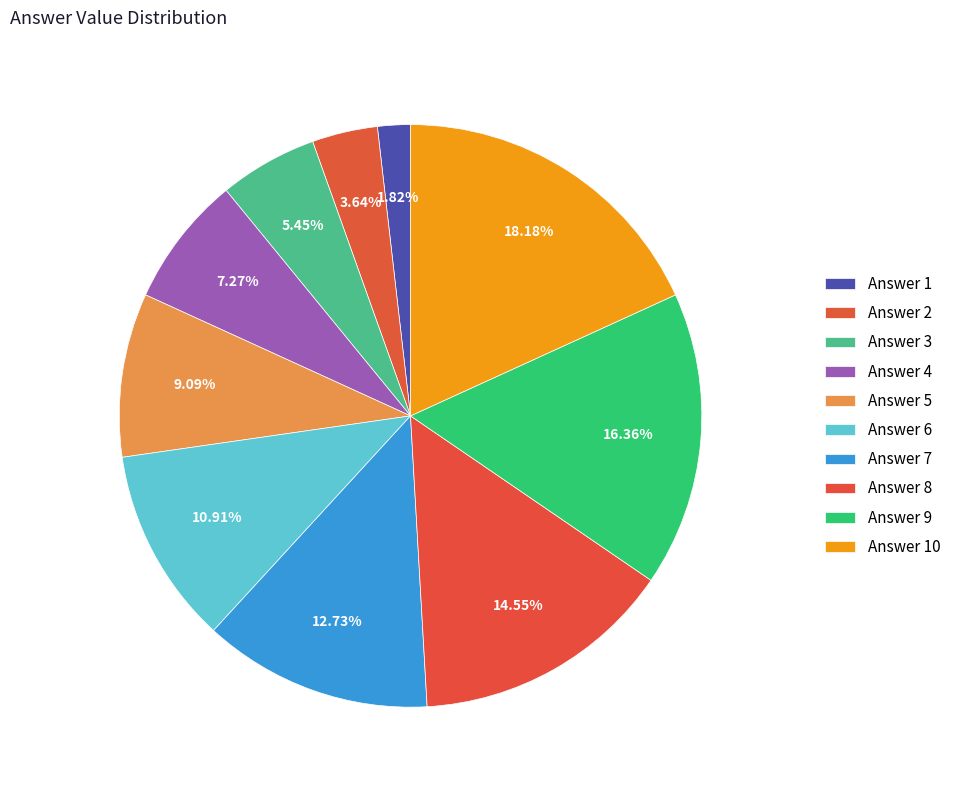

Count the number of slices in the pie.

10